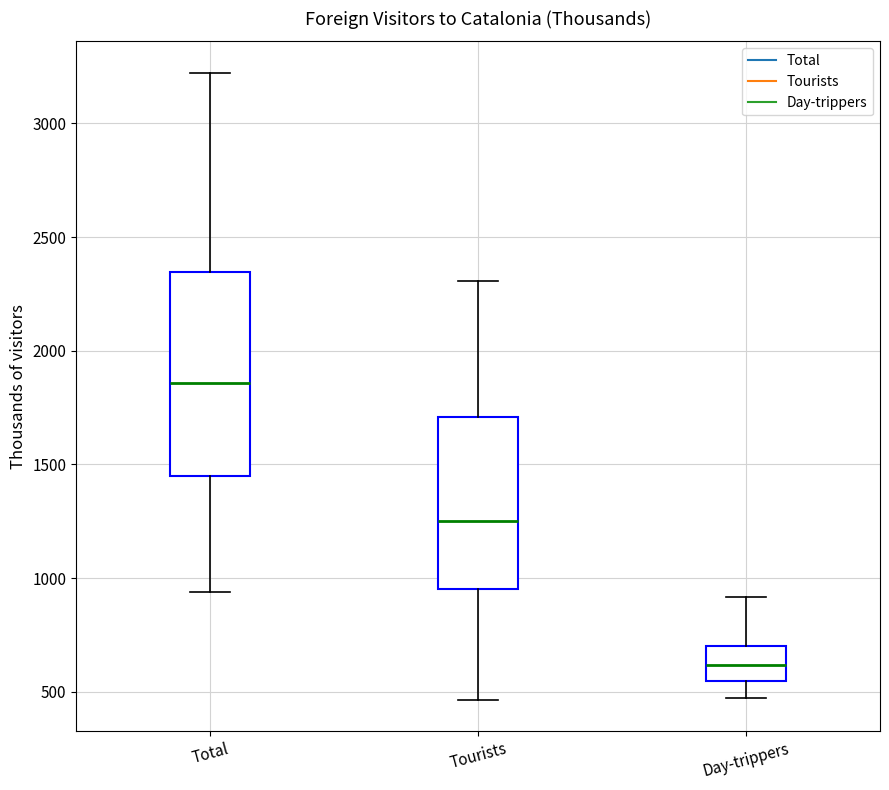

Where is the upper edge of the box for Tourists on the y-axis? The values are not printed on the chart, so give them approximately, as read against the axis.

1700